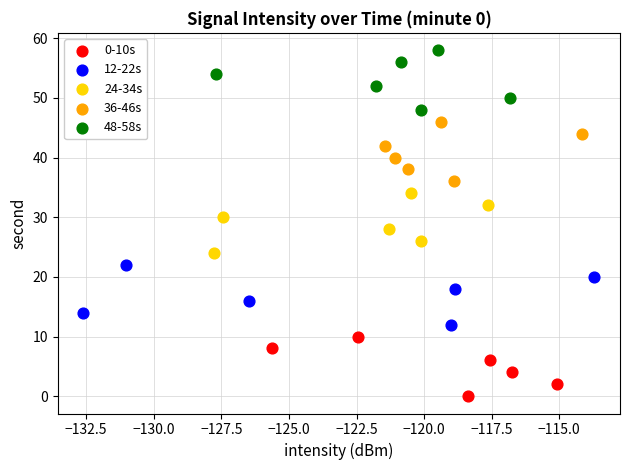

Which series contains the highest Y value?

48-58s